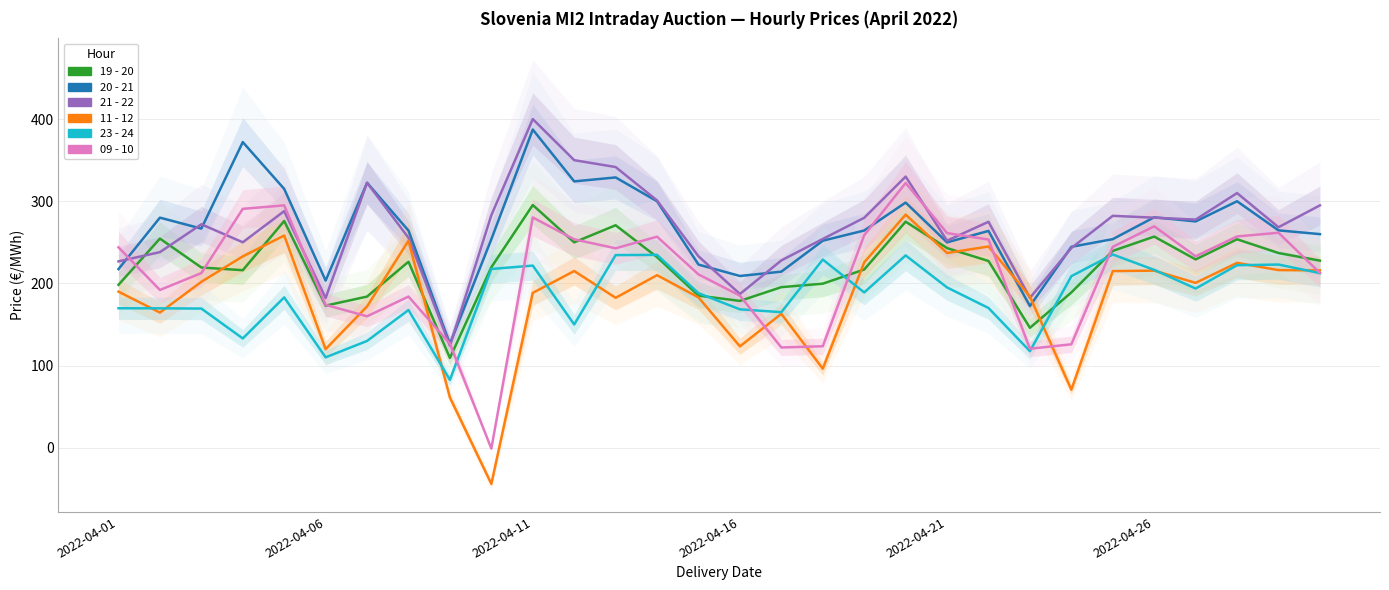

Which has a higher value, 9 or 6?

9